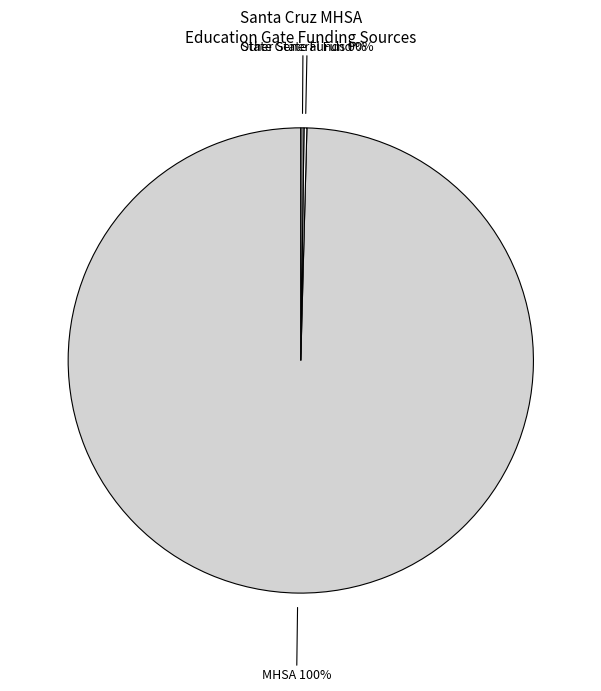

Is there a majority slice in this chart?

Yes